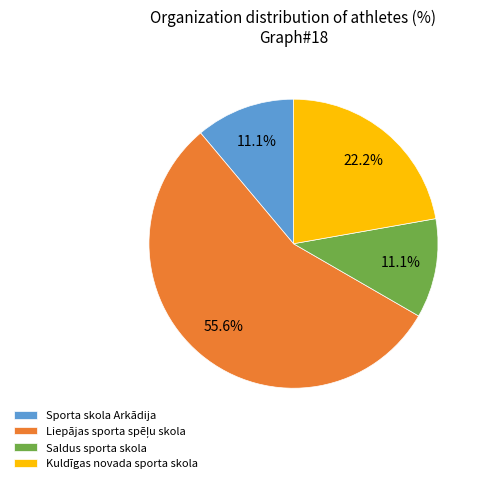

What is the ratio of the value at Kuldīgas novada sporta skola to the value at Saldus sporta skola?

2.0